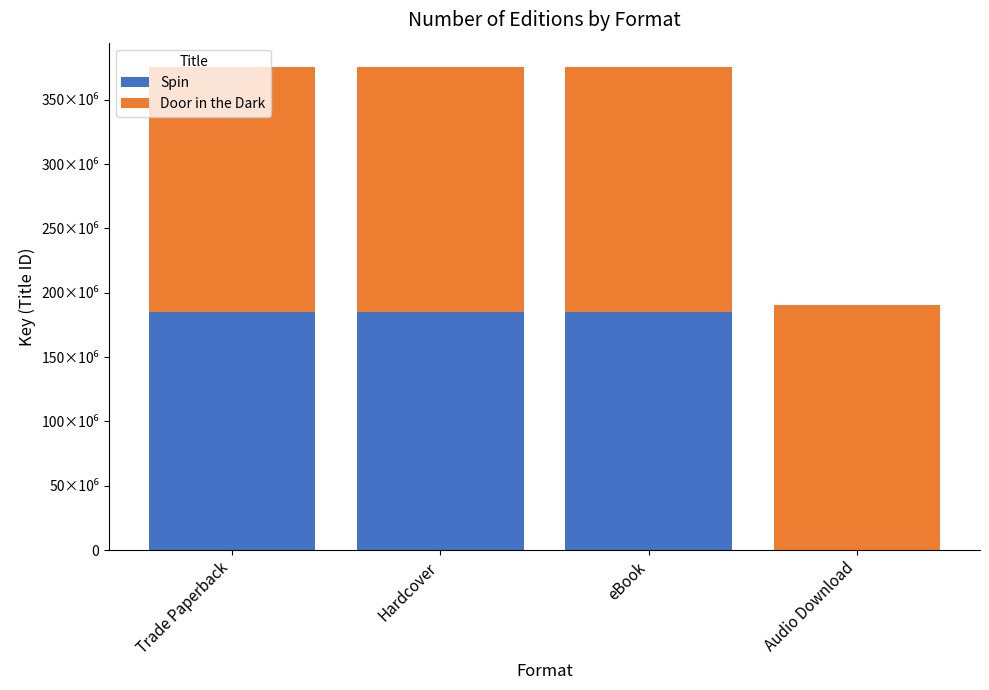

Are the bars grouped side by side (vs. stacked)?

No